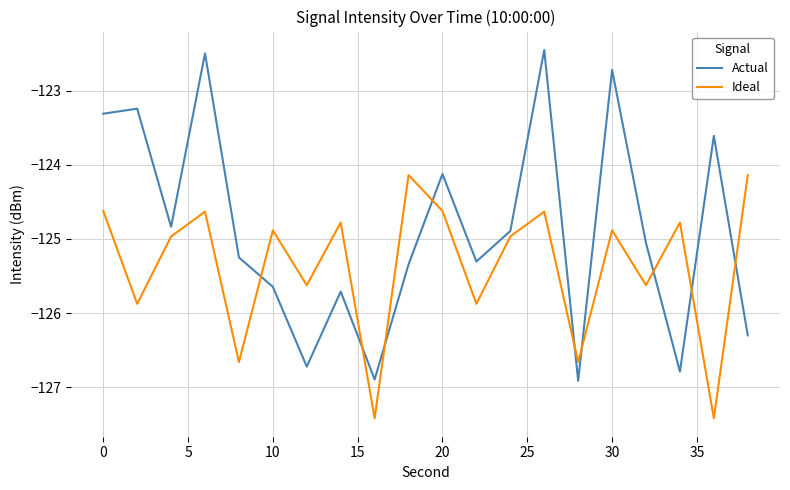

What is the smallest value displayed?

-127.4